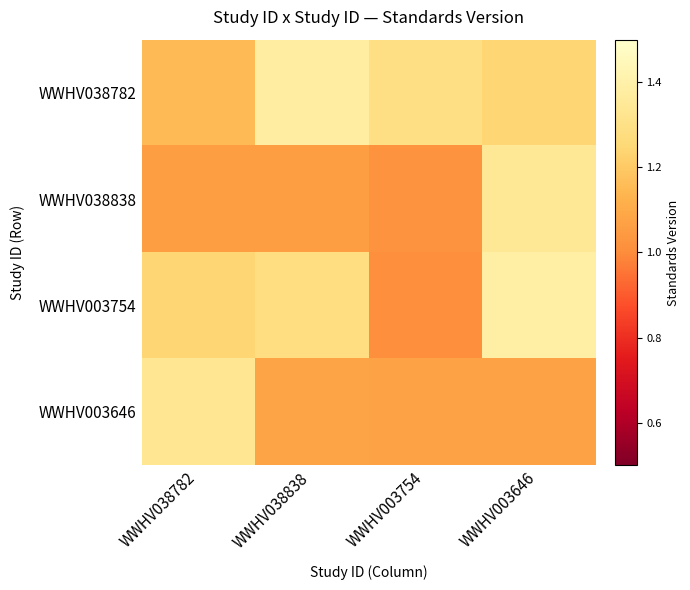

Reading right to left, list all the values displayed in this chart.

WWHV038782: WWHV003646=1.2	WWHV003754=1.3	WWHV038838=1.4	WWHV038782=1.1
WWHV038838: WWHV003646=1.3	WWHV003754=1.0	WWHV038838=1.1	WWHV038782=1.1
WWHV003754: WWHV003646=1.4	WWHV003754=1.0	WWHV038838=1.3	WWHV038782=1.2
WWHV003646: WWHV003646=1.1	WWHV003754=1.1	WWHV038838=1.1	WWHV038782=1.3